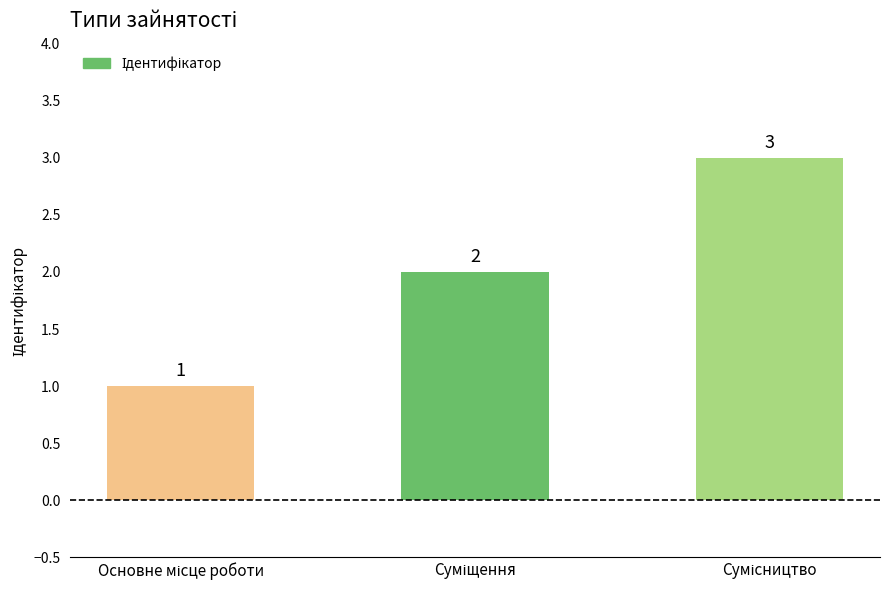

What is the value of the 3rd bar from the left?

3